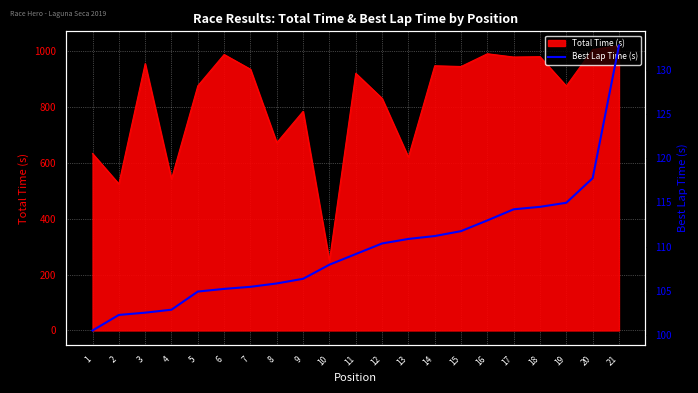

What is the maximum value for Total Time (s)?

1019.4